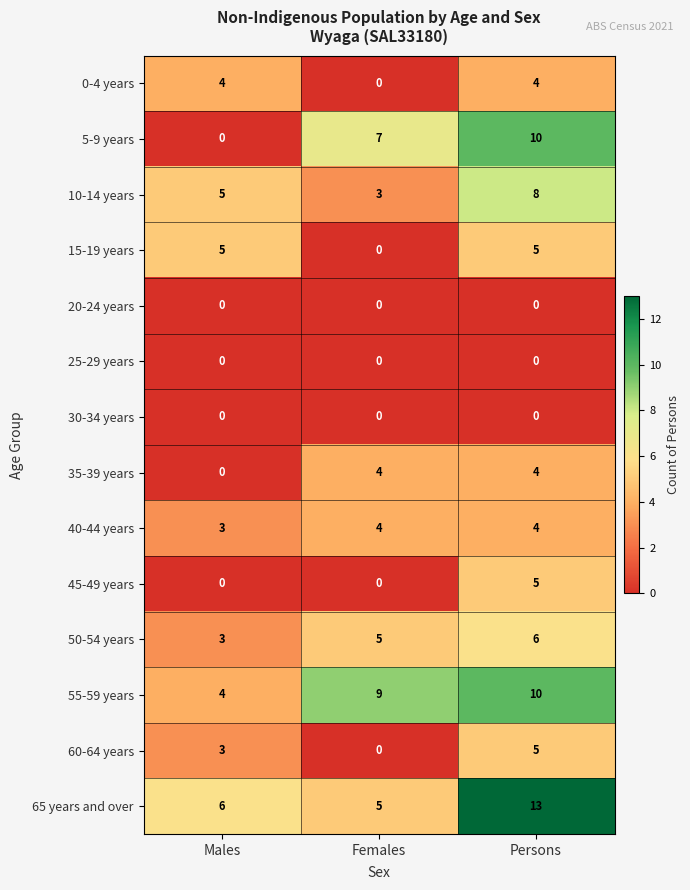

What is the total value across all series at Persons?

74